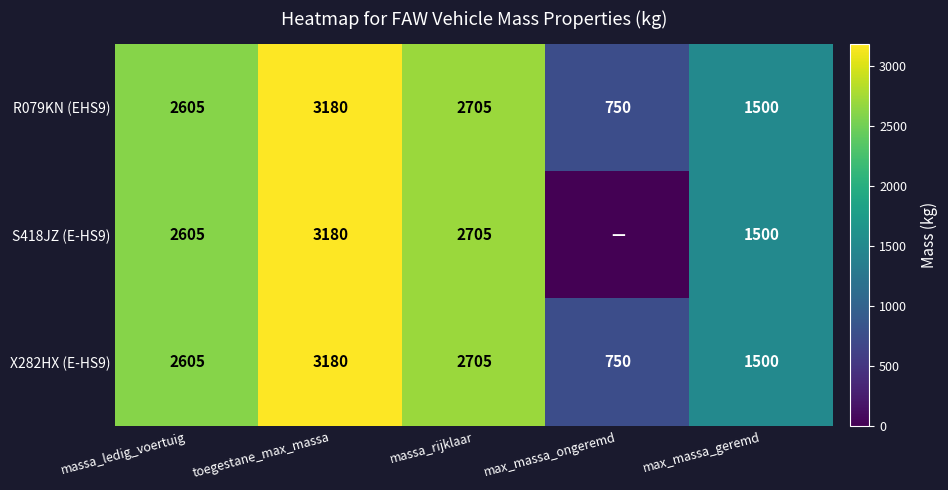

What is the minimum value for R079KN (EHS9)?

750